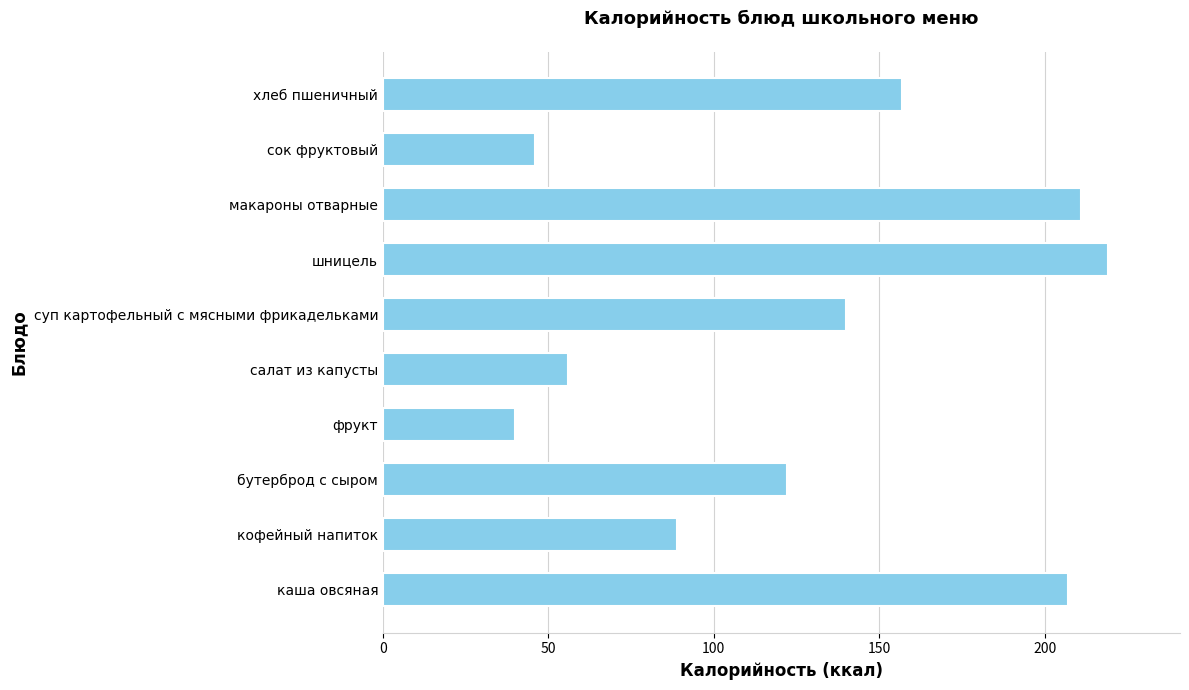

At which label is the value closest to 129?

бутерброд с сыром